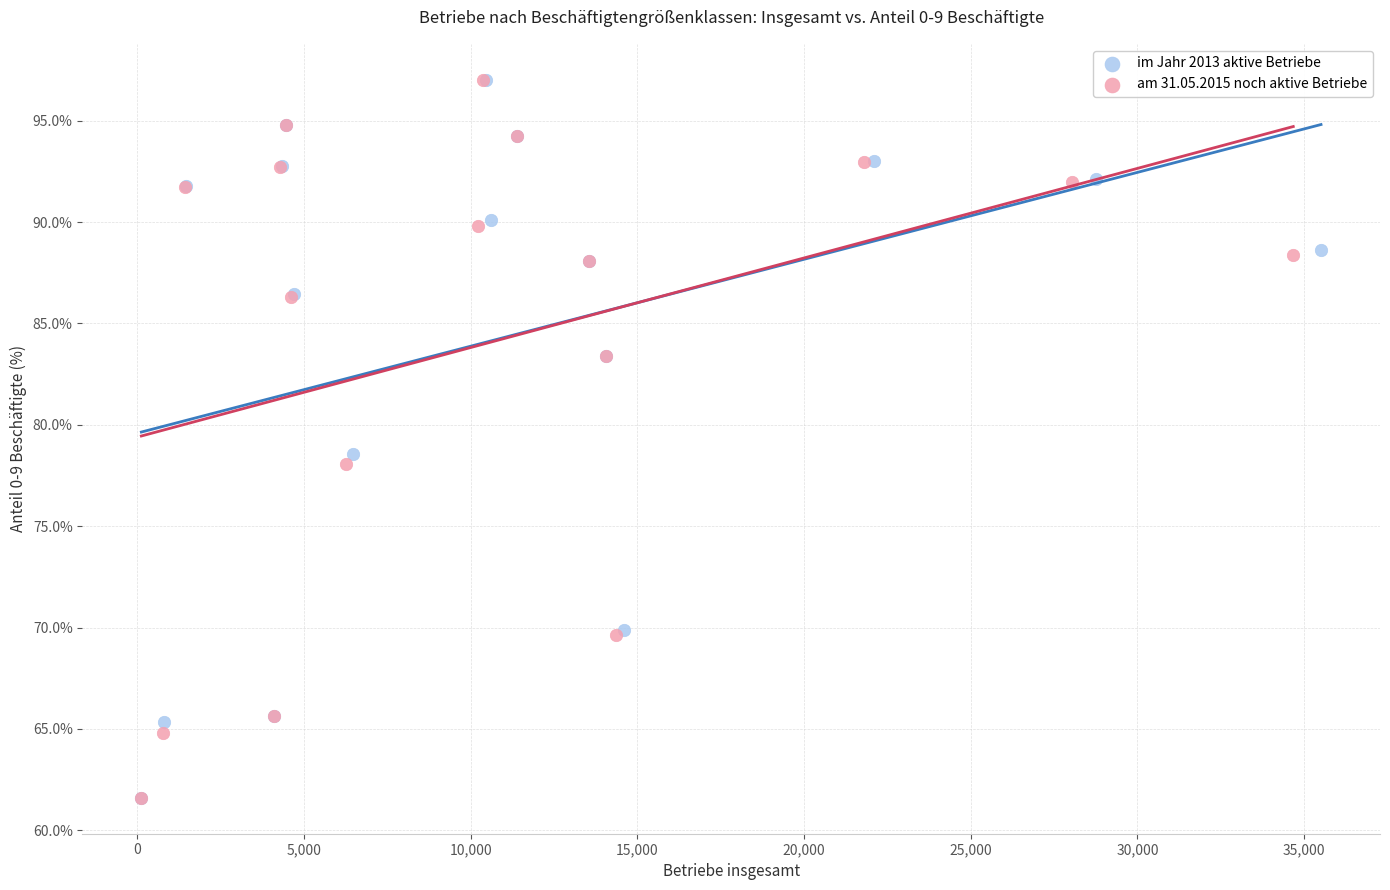

Which series has the widest spread of Y values?

am 31.05.2015 noch aktive Betriebe